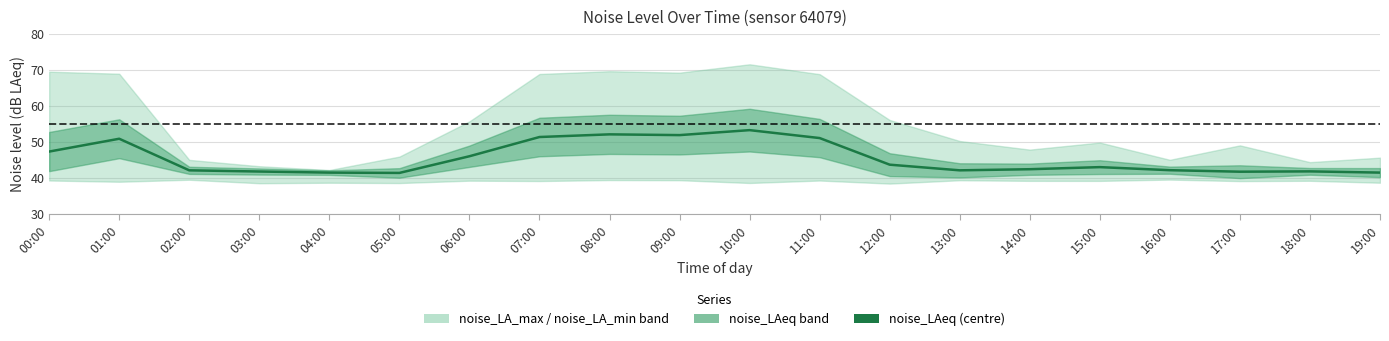

What is the minimum value shown in the chart?

41.4